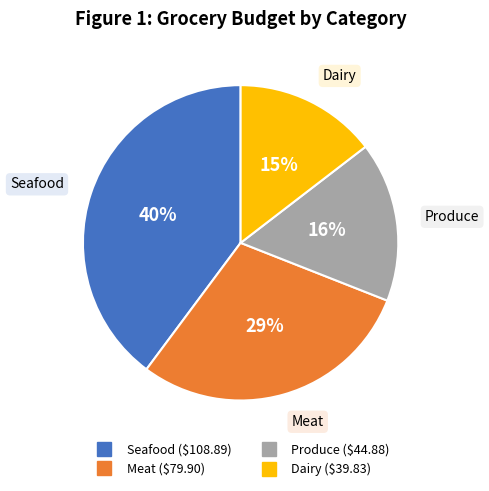

To the nearest percent, what percentage of the pie is Seafood?

40%